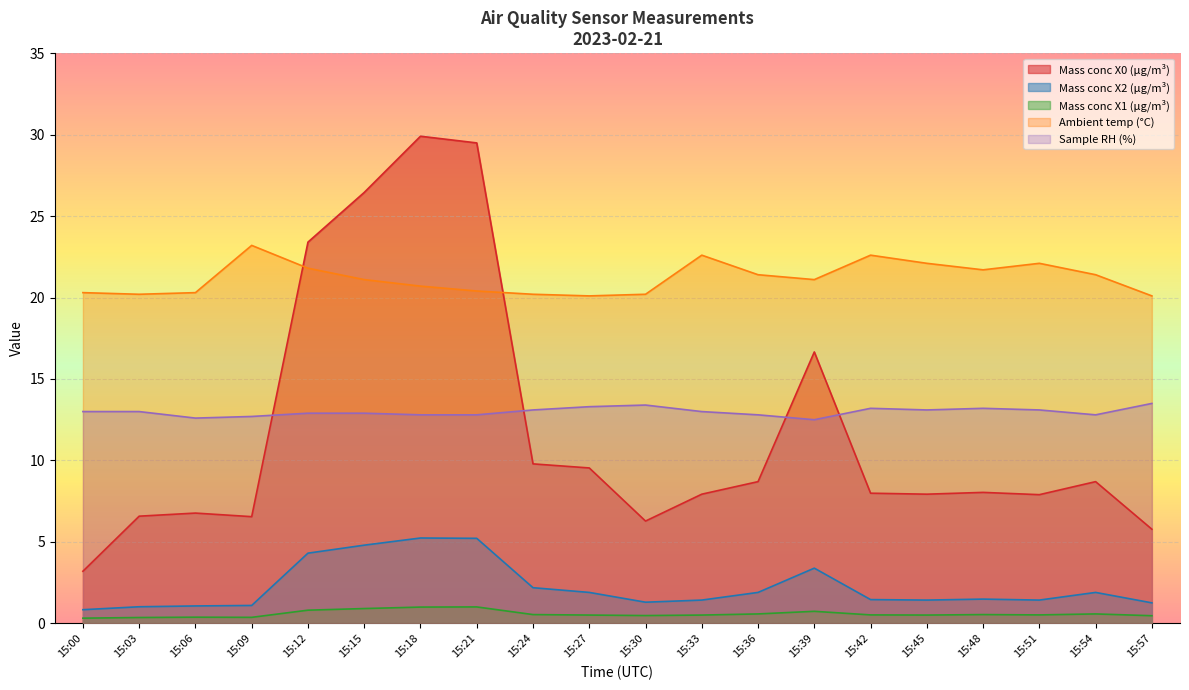

Which category has the lowest value in the Mass conc X0 (μg/m³) series?

15:00